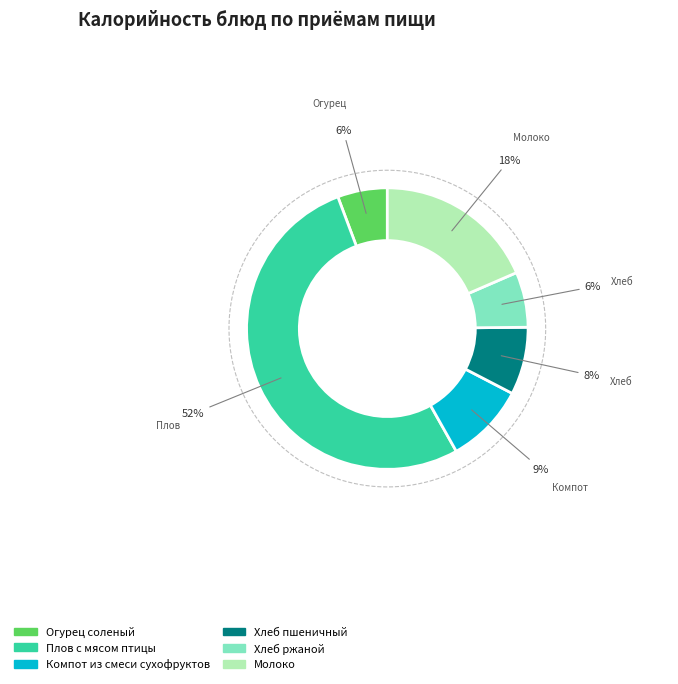

What portion of the pie excludes Хлеб пшеничный?

92.2%